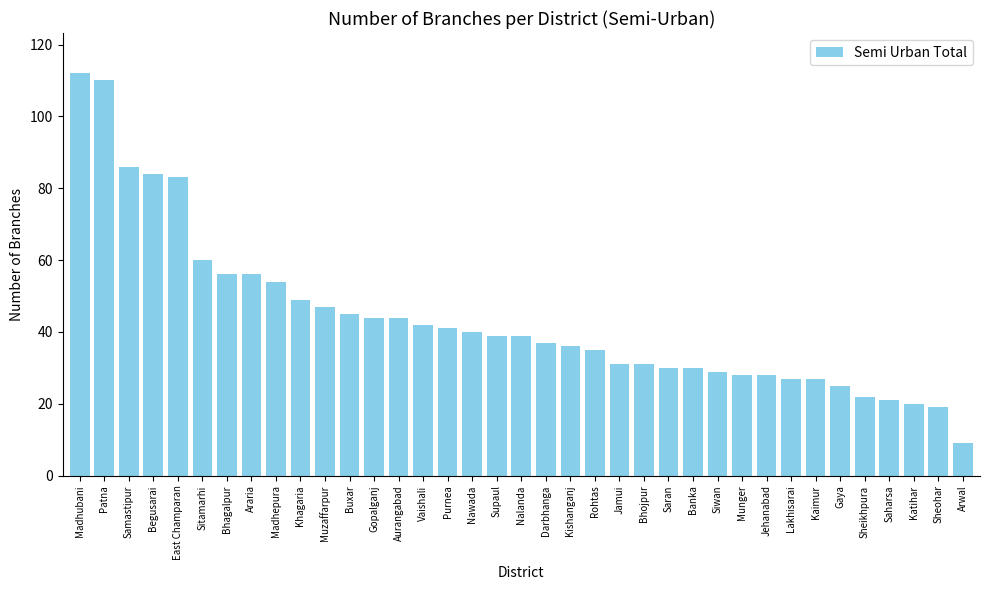

How many data points are less than 39?

18